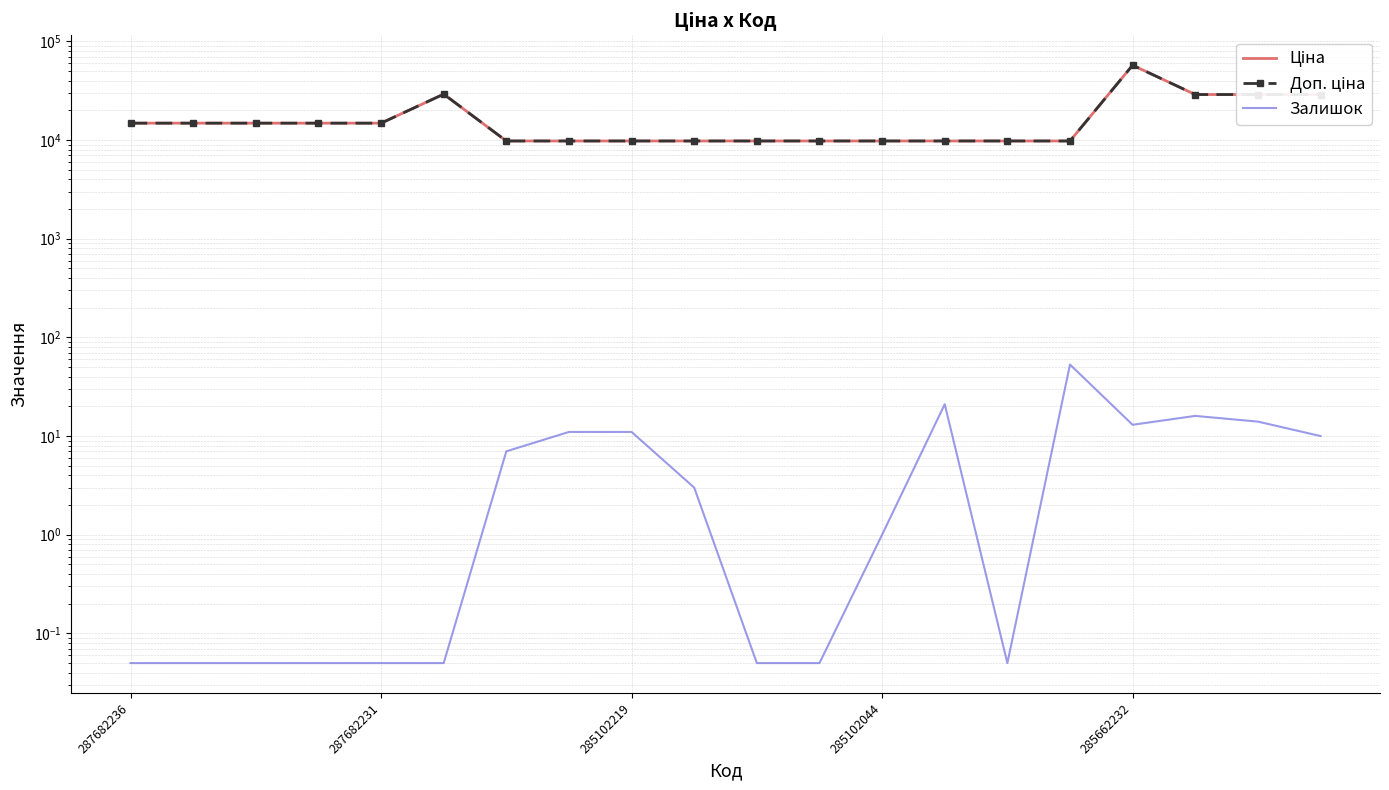

What is the difference between the maximum and minimum values in the Залишок series?

53.0